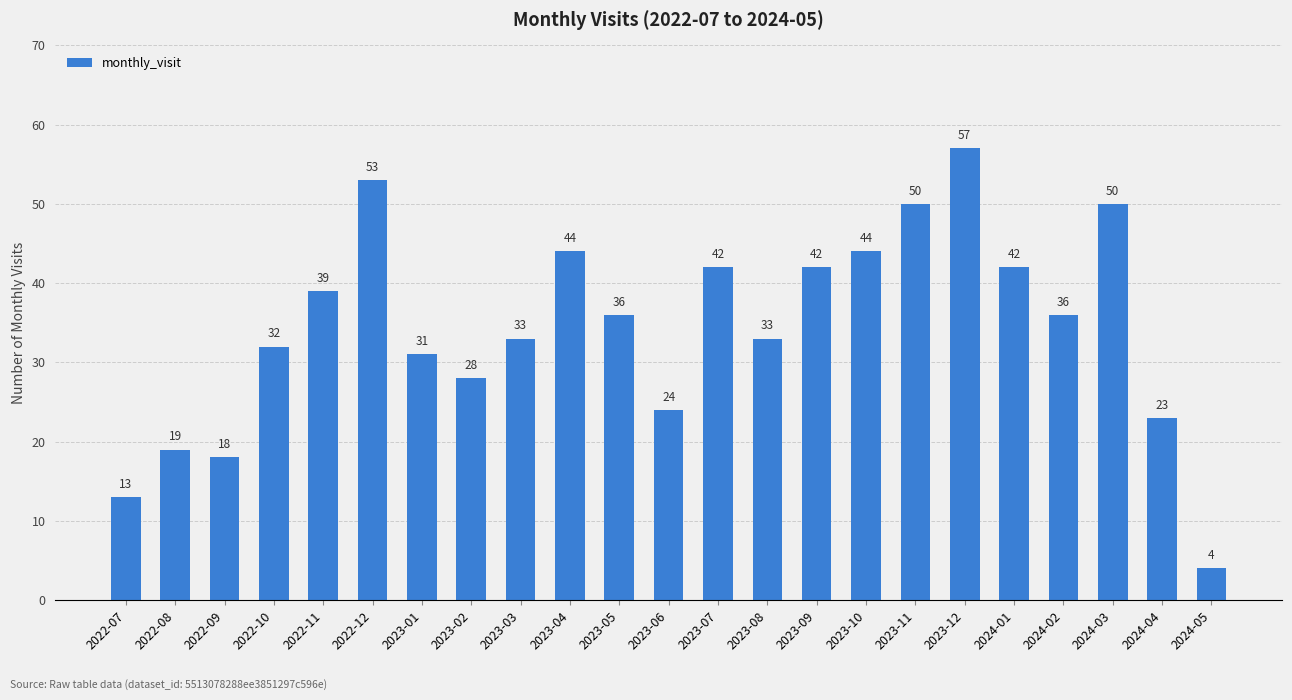

Reading left to right, transcribe all the data shown in this chart.

13	19	18	32	39	53	31	28	33	44	36	24	42	33	42	44	50	57	42	36	50	23	4